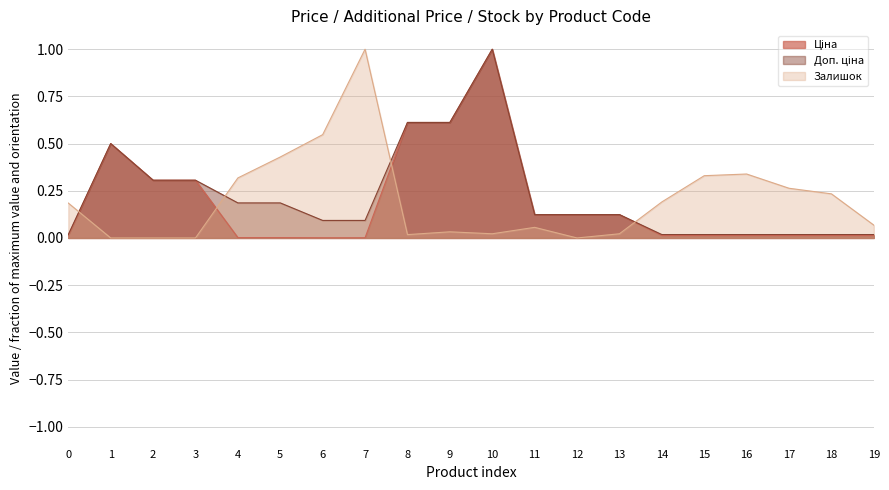

Which series changed the most between 3 and 6?

Залишок